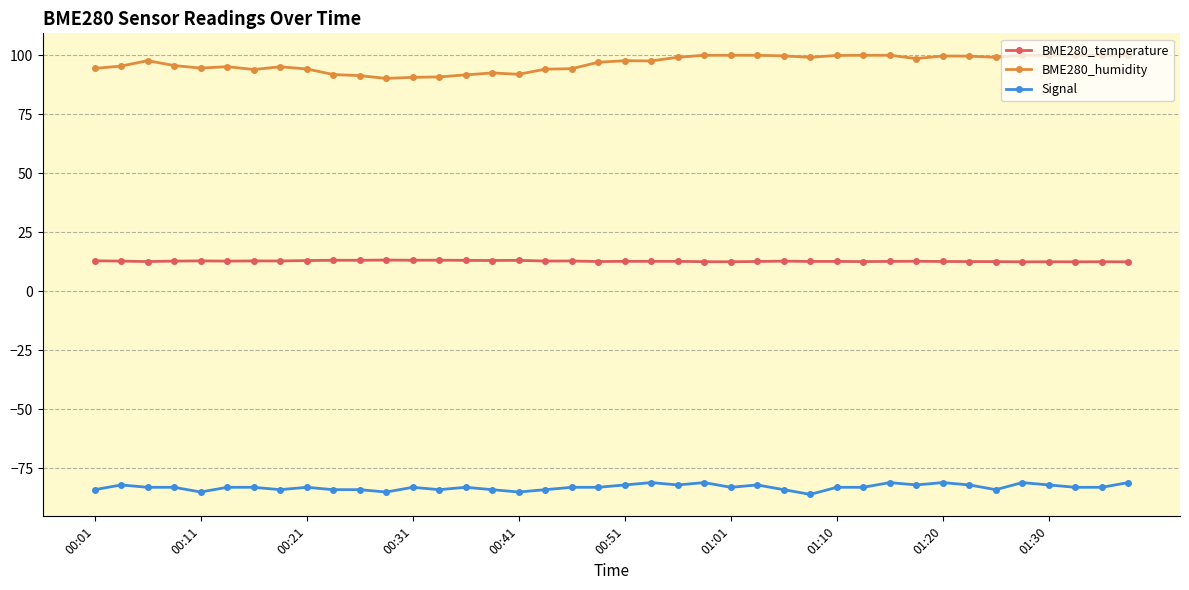

True or false: BME280_humidity has more than 0 interior local peaks.

True